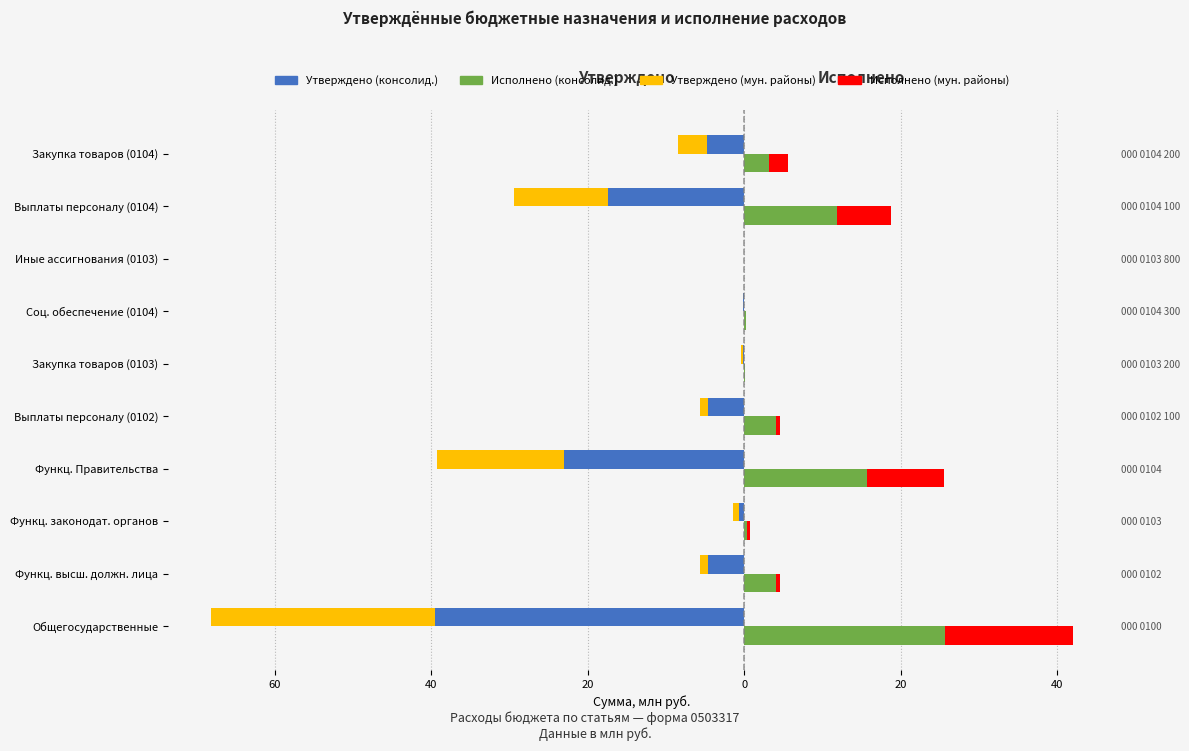

What is the minimum value for Утверждено (консолид.)?

-39.5